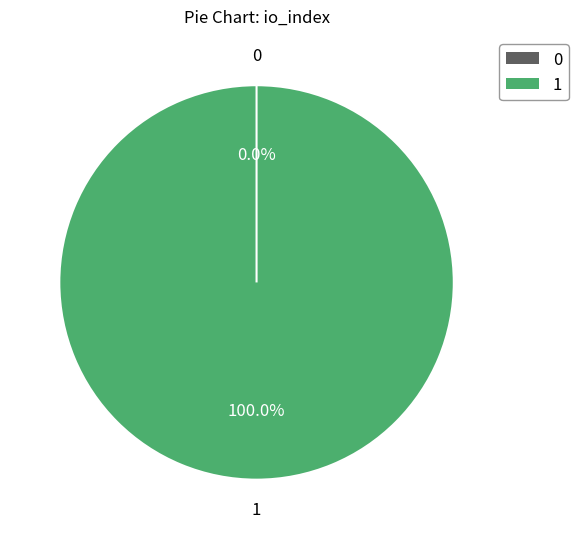

What percentage do Vote (io_index=1) and Ticket (io_index=0) together represent?

100.0%